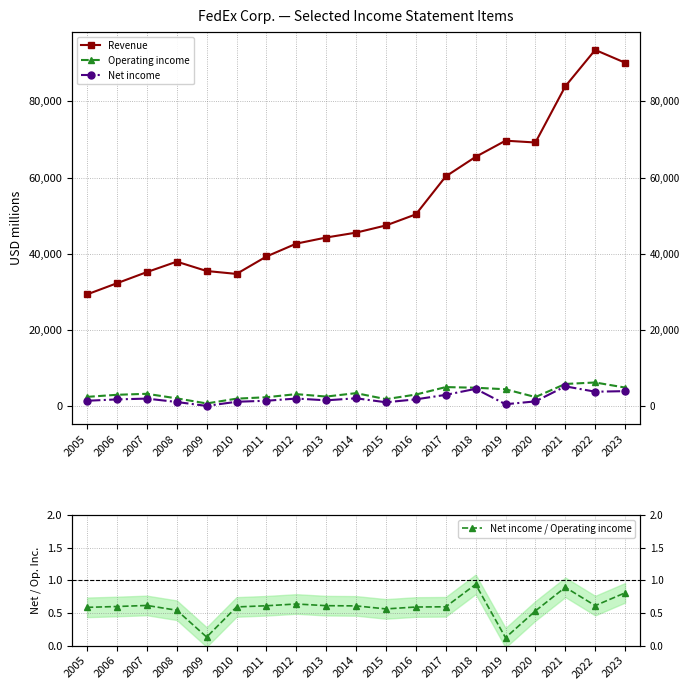

What is the average value of the Net income / Operating income series?

0.6